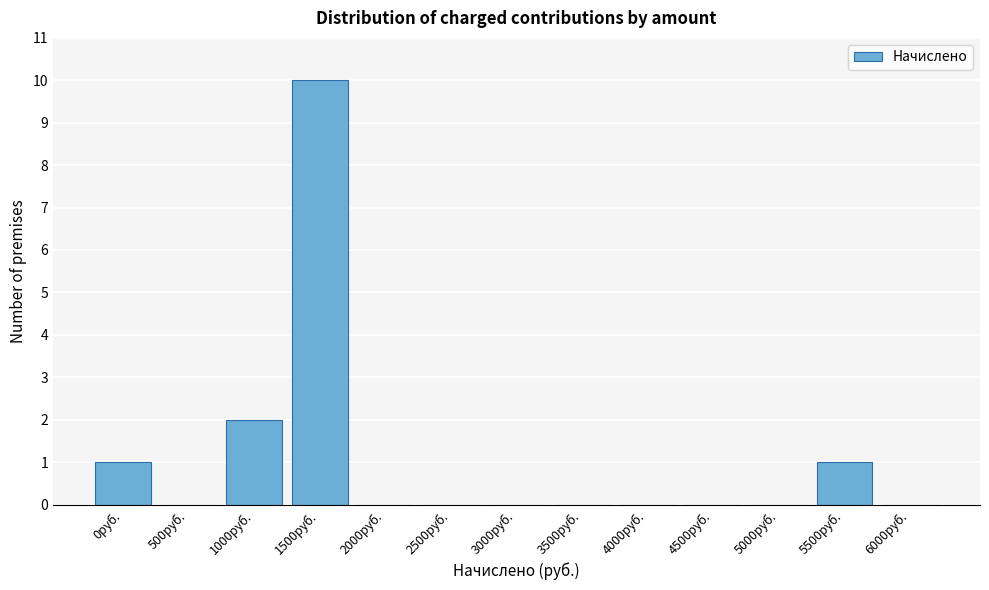

Reading right to left, what are all the values shown in this chart?

6000руб.=0	5500руб.=1	5000руб.=0	4500руб.=0	4000руб.=0	3500руб.=0	3000руб.=0	2500руб.=0	2000руб.=0	1500руб.=10	1000руб.=2	500руб.=0	0руб.=1